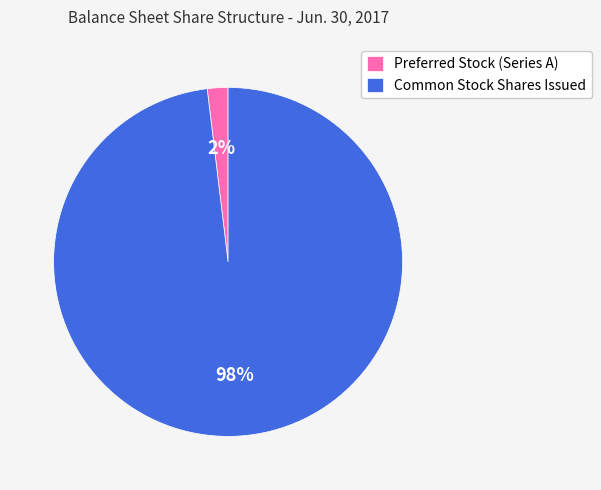

True or false: Common Stock Shares Issued accounts for 91% of the total.

False